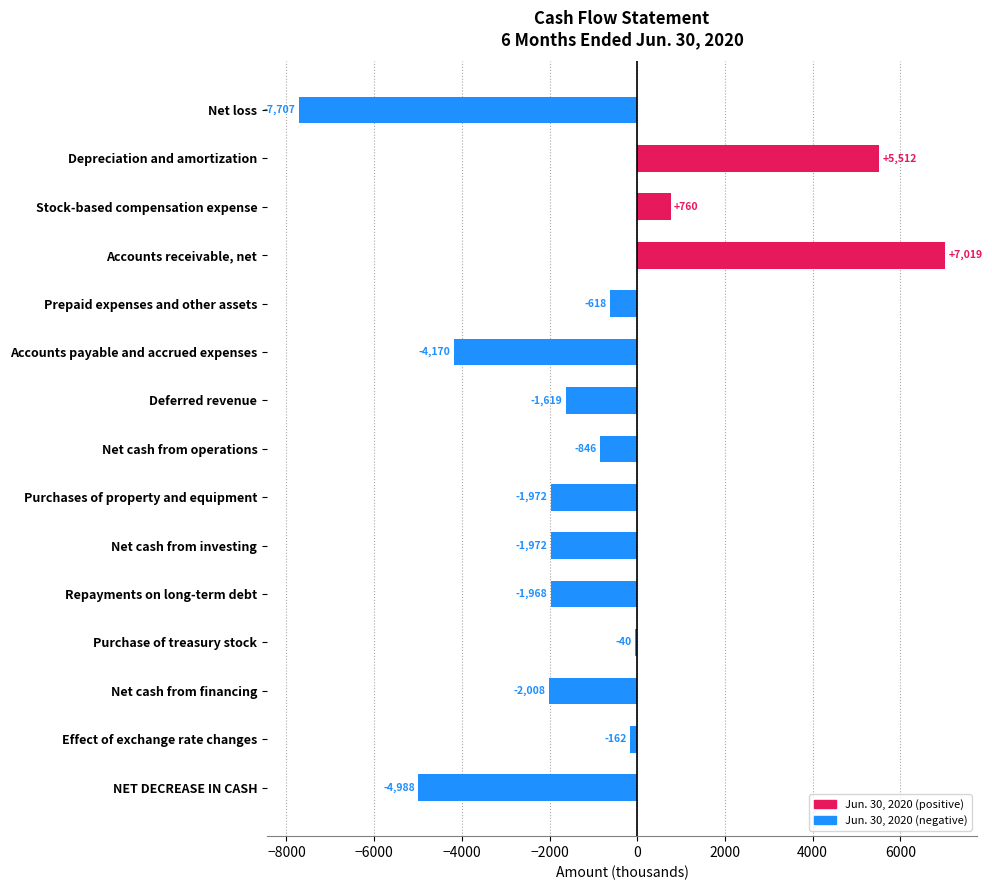

Which label corresponds to the largest value in the chart?

Accounts receivable, net